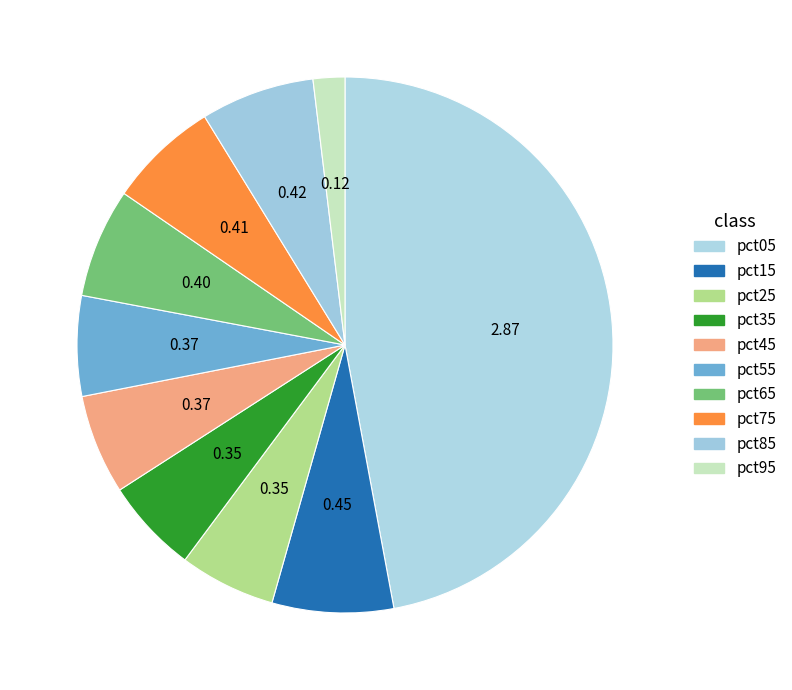

Which category has the biggest portion of the pie?

pct05